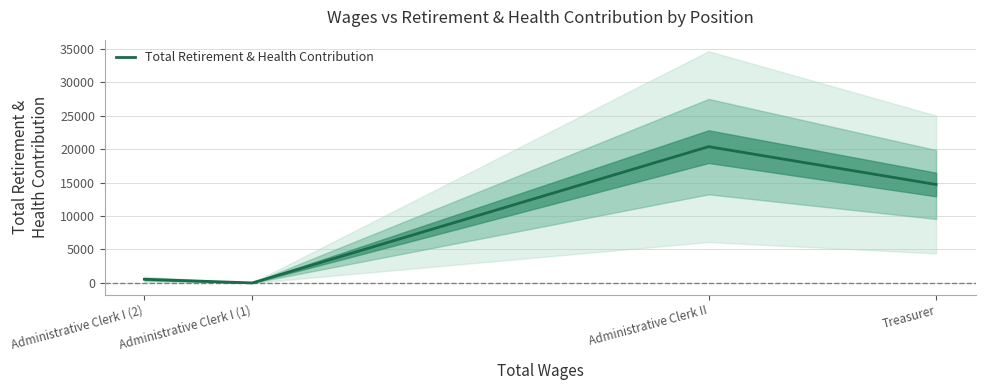

What is the maximum value shown in the chart?

20367